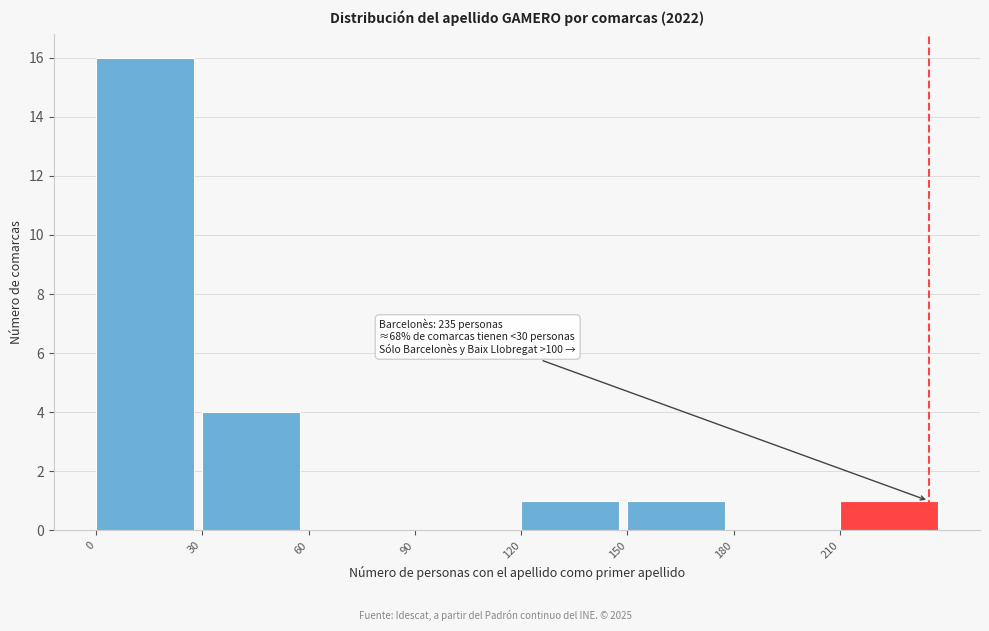

Over which range of the x-axis is the bar tallest?

0 to 30